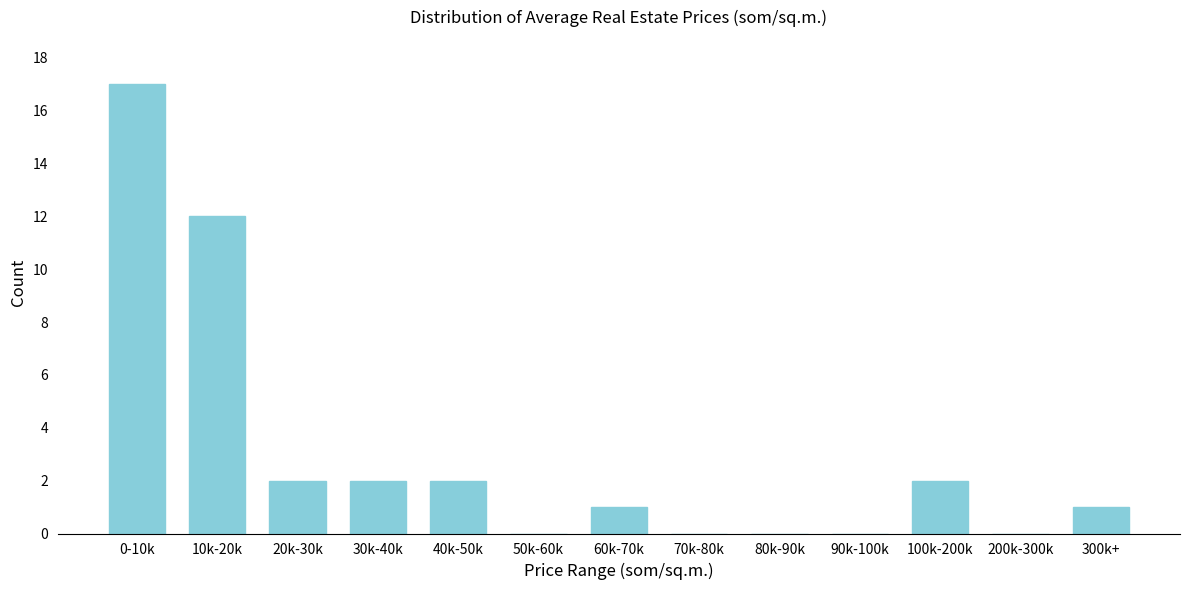

Reading left to right, what are all the values shown in this chart?

0-10k=17	10k-20k=12	20k-30k=2	30k-40k=2	40k-50k=2	50k-60k=0	60k-70k=1	70k-80k=0	80k-90k=0	90k-100k=0	100k-200k=2	200k-300k=0	300k+=1